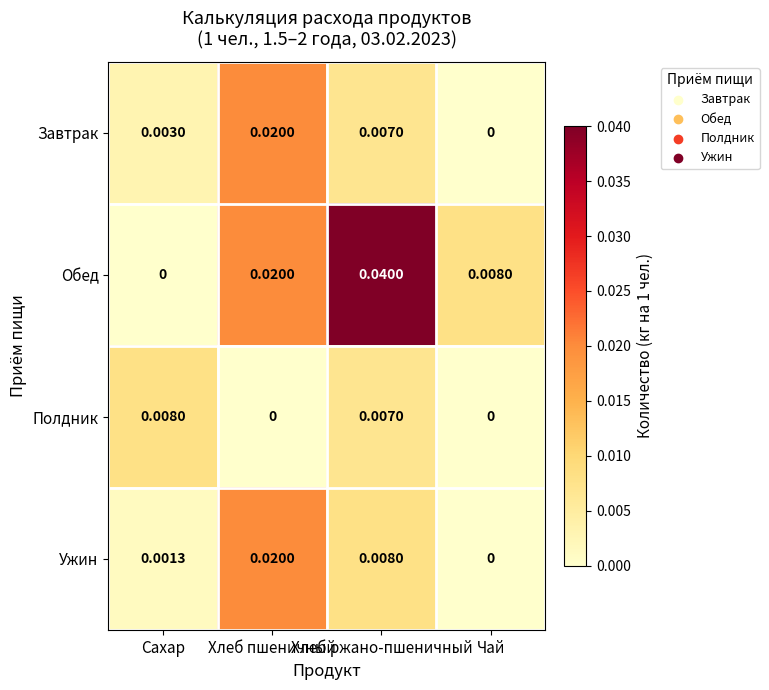

Which series has the largest total across all categories?

Обед